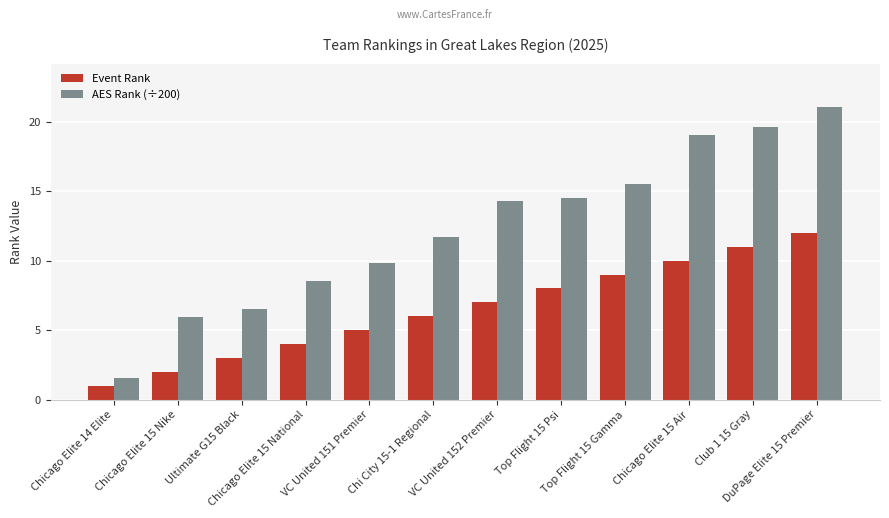

True or false: AES Rank (÷200) has a value of 19.6 at Club 1 15 Gray.

True